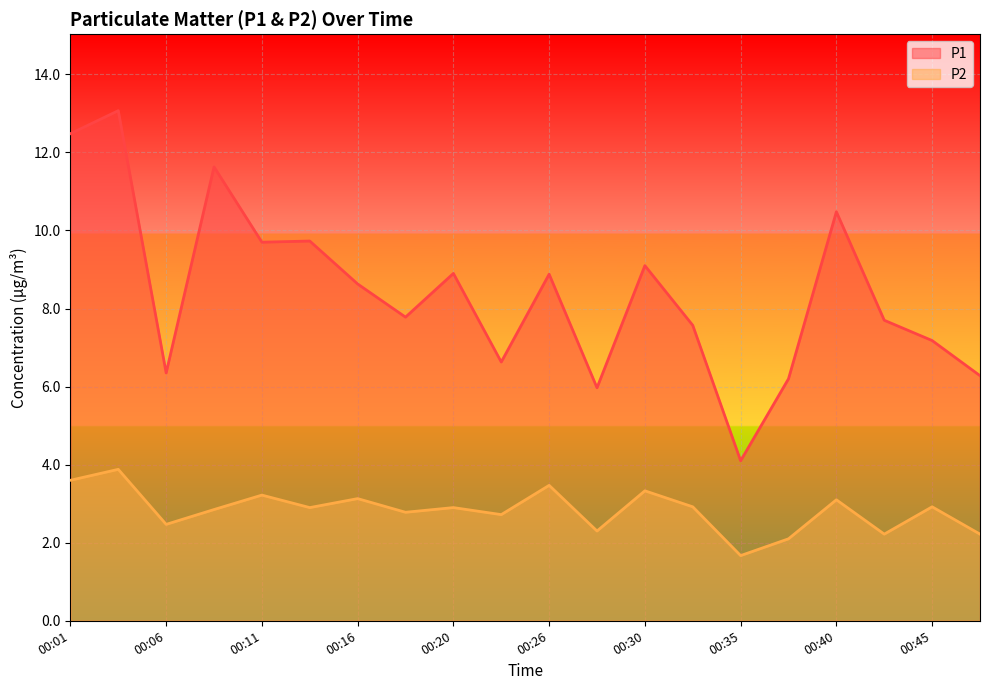

How many series are shown in this chart?

2